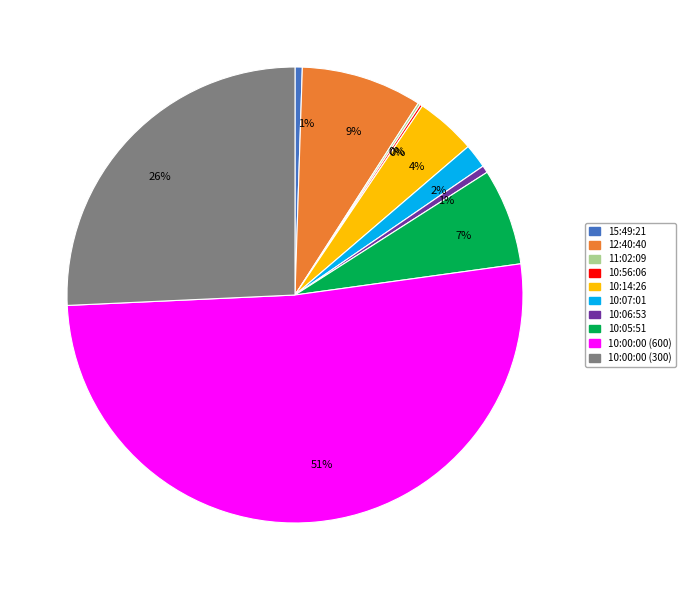

To the nearest percent, what is the average slice percentage?

10%